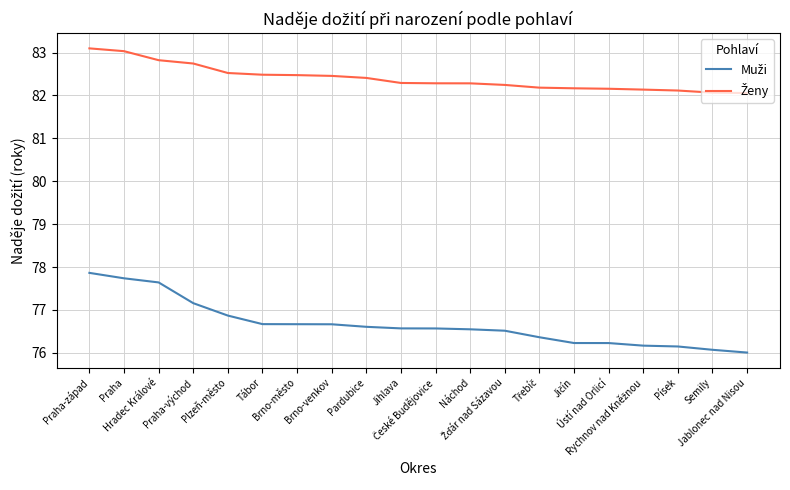

What is the minimum value shown in the chart?

76.0